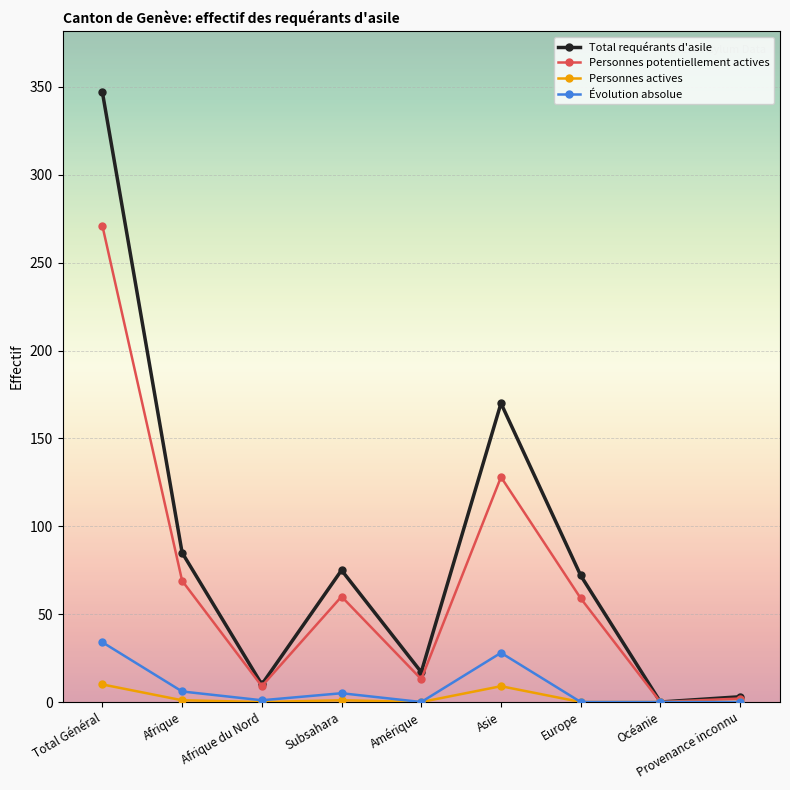

How many interior local peaks does the Personnes potentiellement actives series have?

2